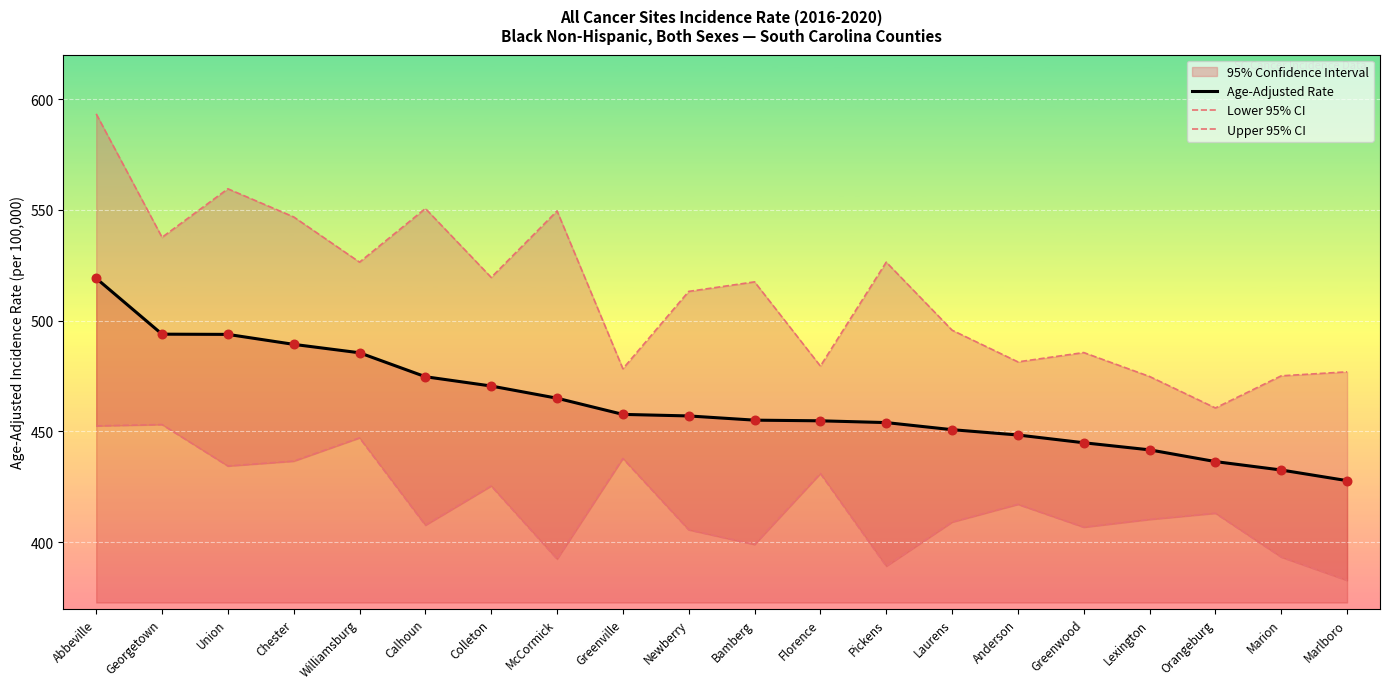

Which series has the largest Y range (max minus min)?

Upper 95% CI